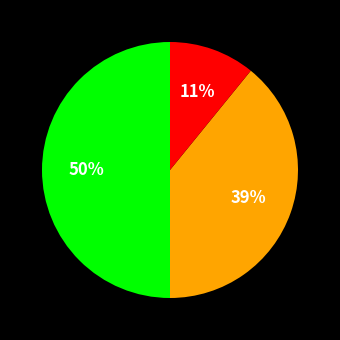

To the nearest percent, what is the difference between the largest and smallest slice percentages?

39%